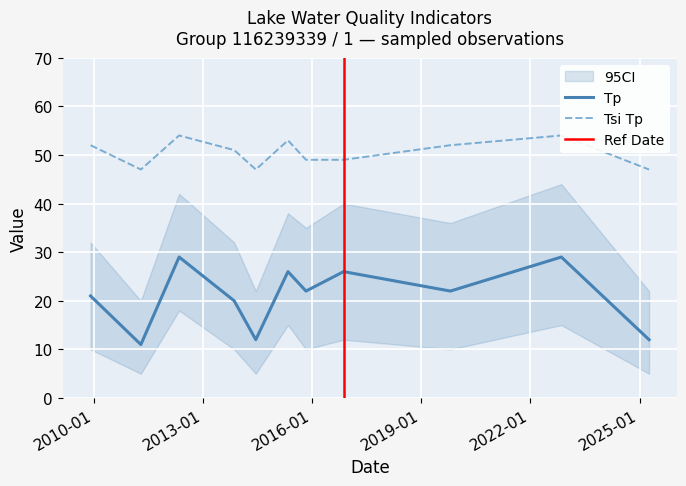

What is the difference between the maximum and minimum values in the Tp series?

18